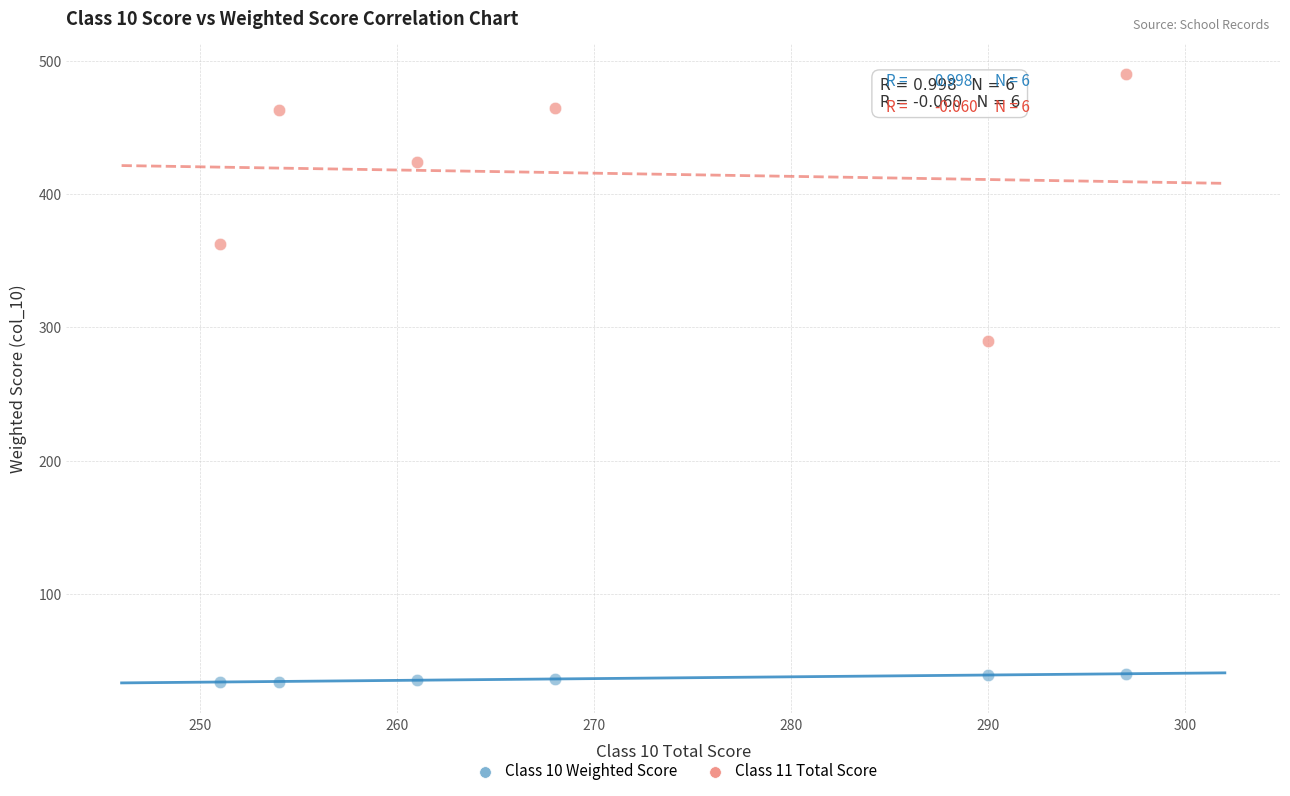

Across all data points, what is the range of X values (max minus min)?

46